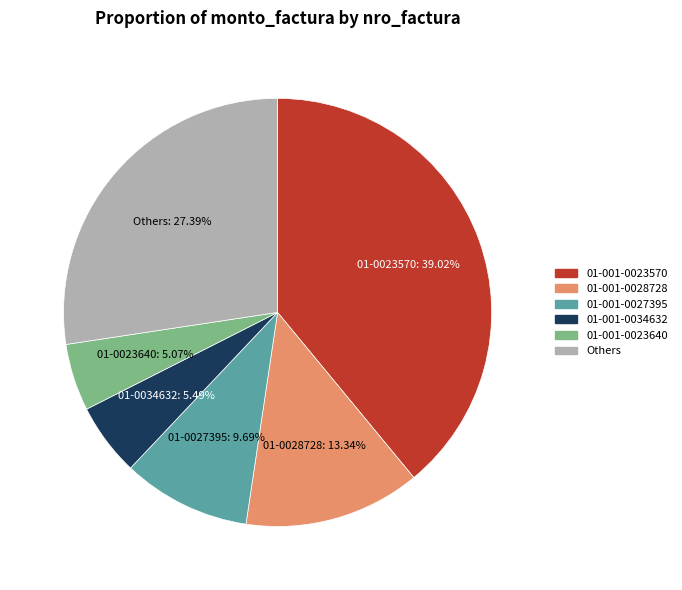

Is there any slice that represents more than half of the pie?

No